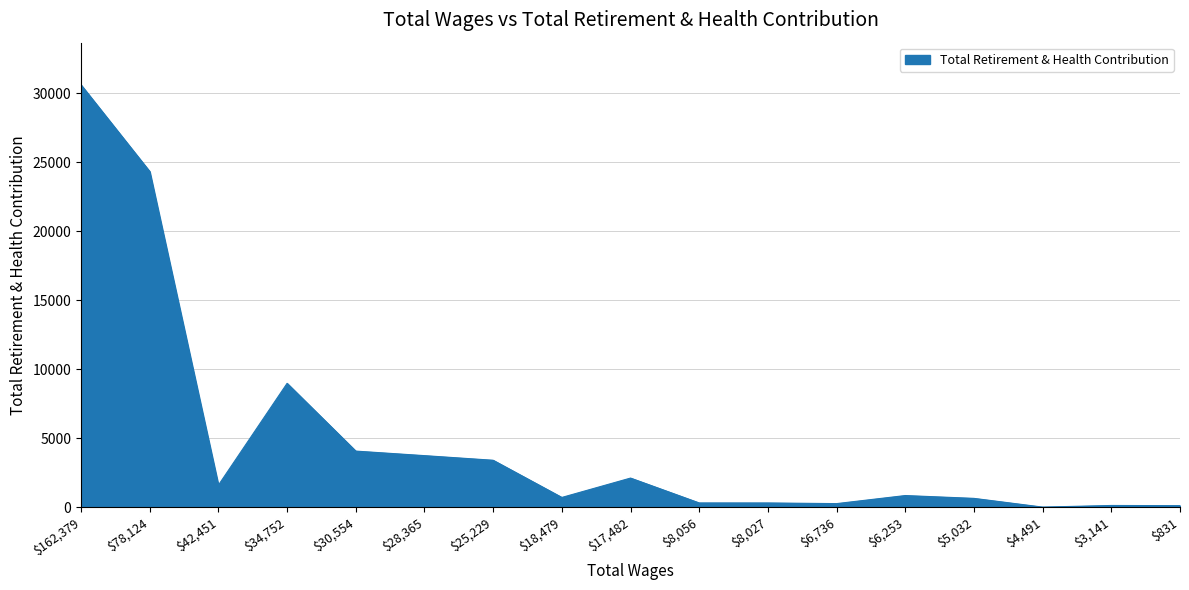

Count the number of categories in the chart.

17